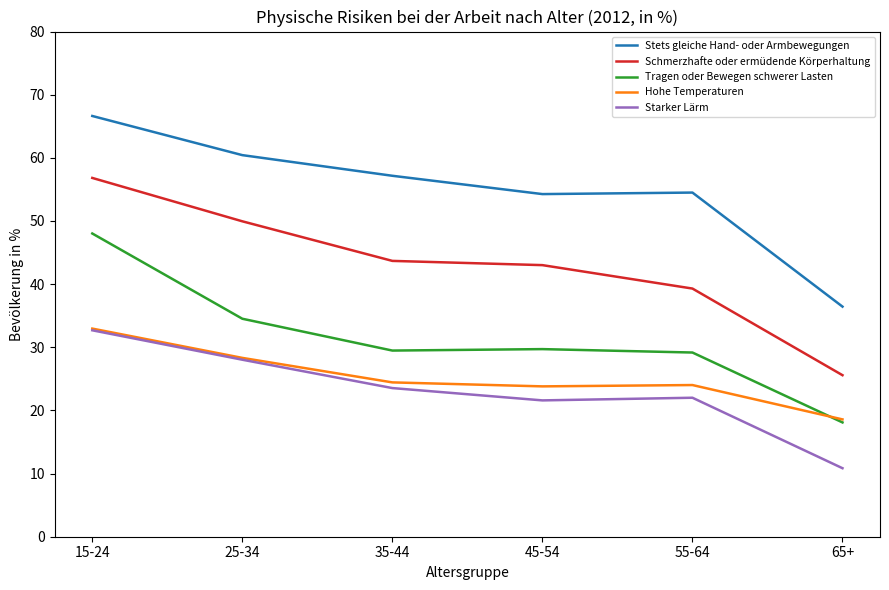

Is the value of Starker Lärm at 45-54 greater than the value of Schmerzhafte oder ermüdende Körperhaltung at 15-24?

No